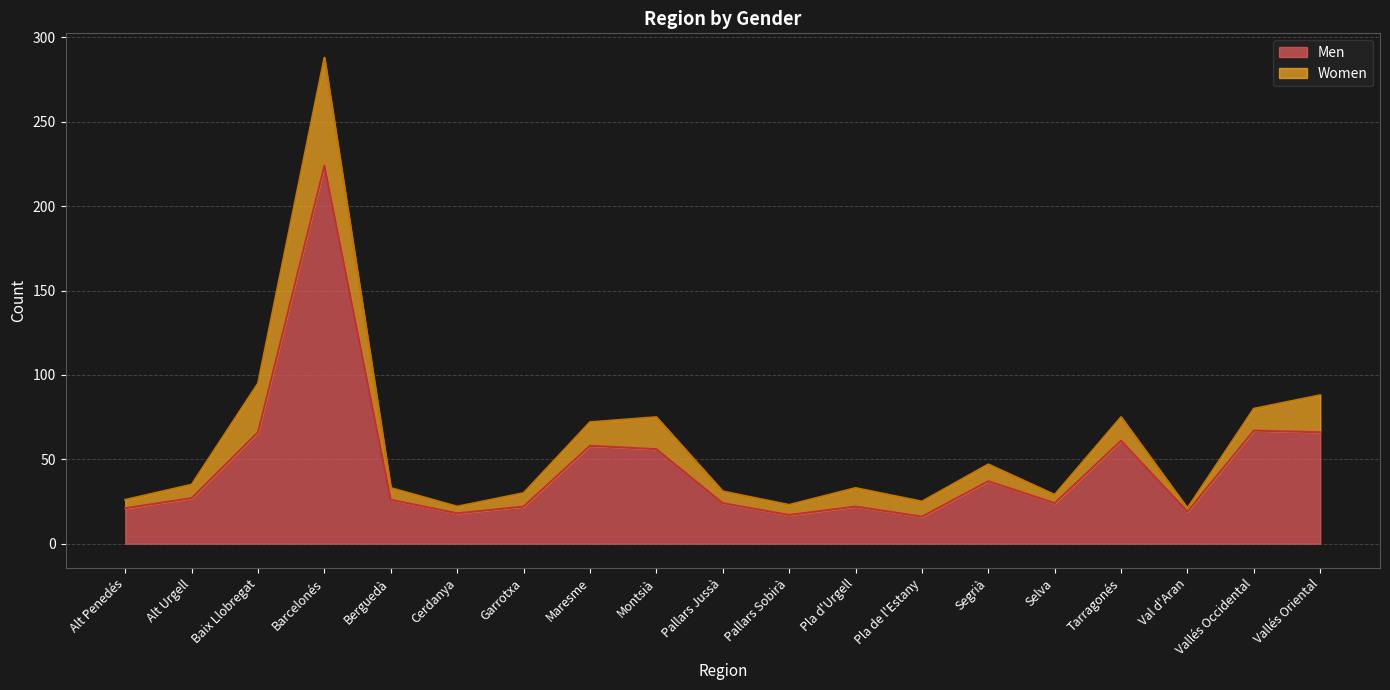

Rank the categories by value from highest to lowest.

Barcelonés, Vallés Occidental, Baix Llobregat, Vallés Oriental, Tarragonés, Maresme, Montsià, Segrià, Alt Urgell, Berguedà, Pallars Jussà, Selva, Garrotxa, Pla d'Urgell, Alt Penedés, Val d'Aran, Cerdanya, Pallars Sobirà, Pla de l'Estany